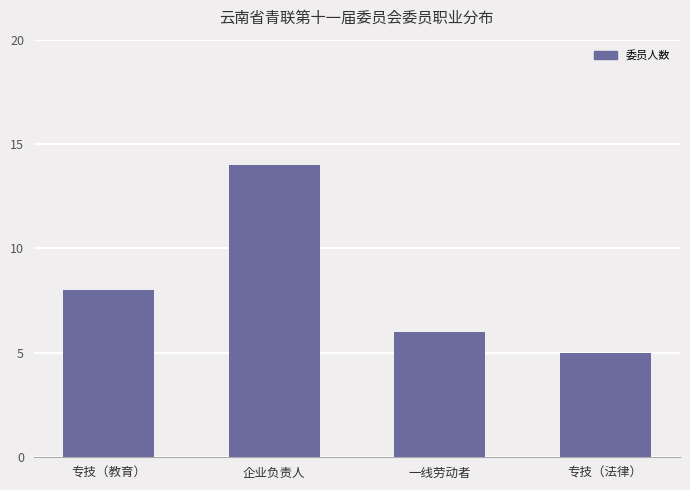

Reading left to right, list all the values displayed in this chart.

专技（教育）=8	企业负责人=14	一线劳动者=6	专技（法律）=5